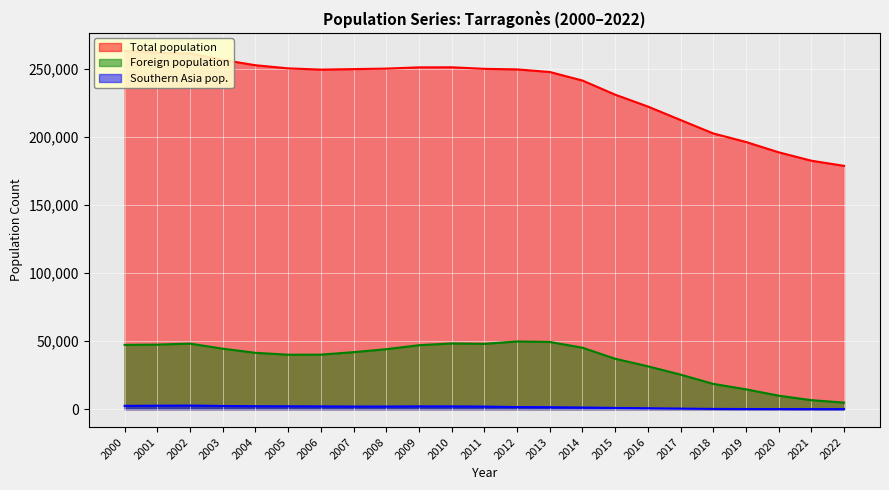

Which series has the largest total across all categories?

Total population